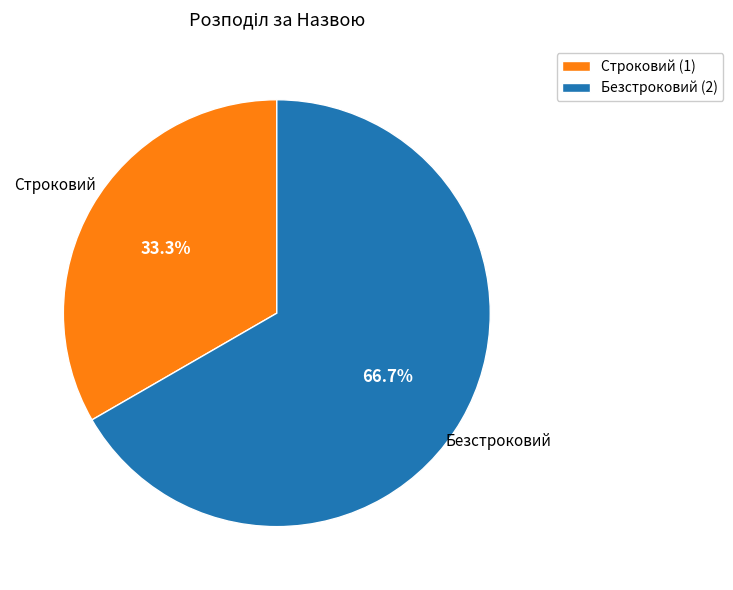

What percentage do Строковий and Безстроковий together represent?

100.0%